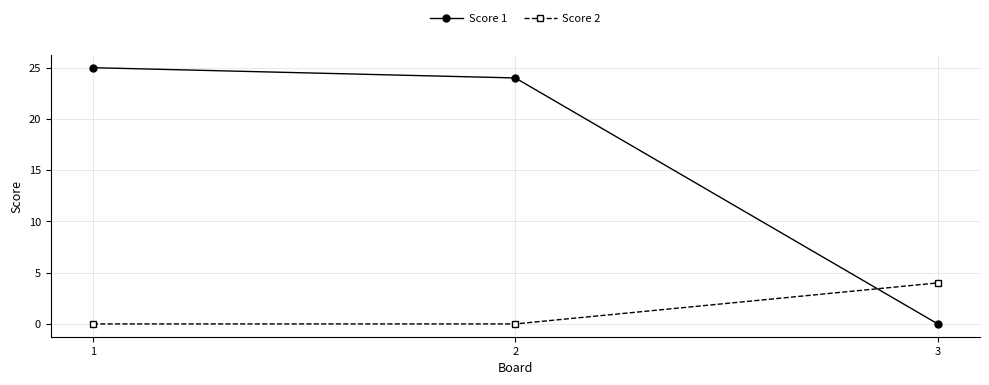

What is the difference between the maximum and minimum values in the Score 2 series?

4